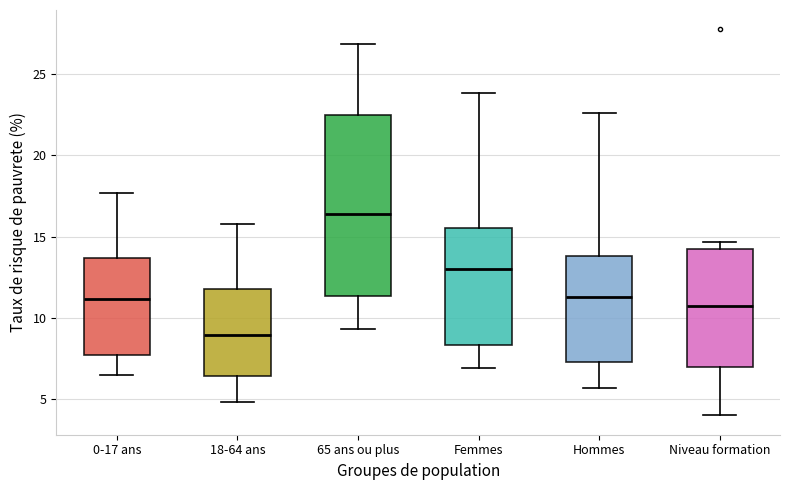

Comparing the boxes themselves (not the whiskers), which one is the tallest?

65 ans ou plus